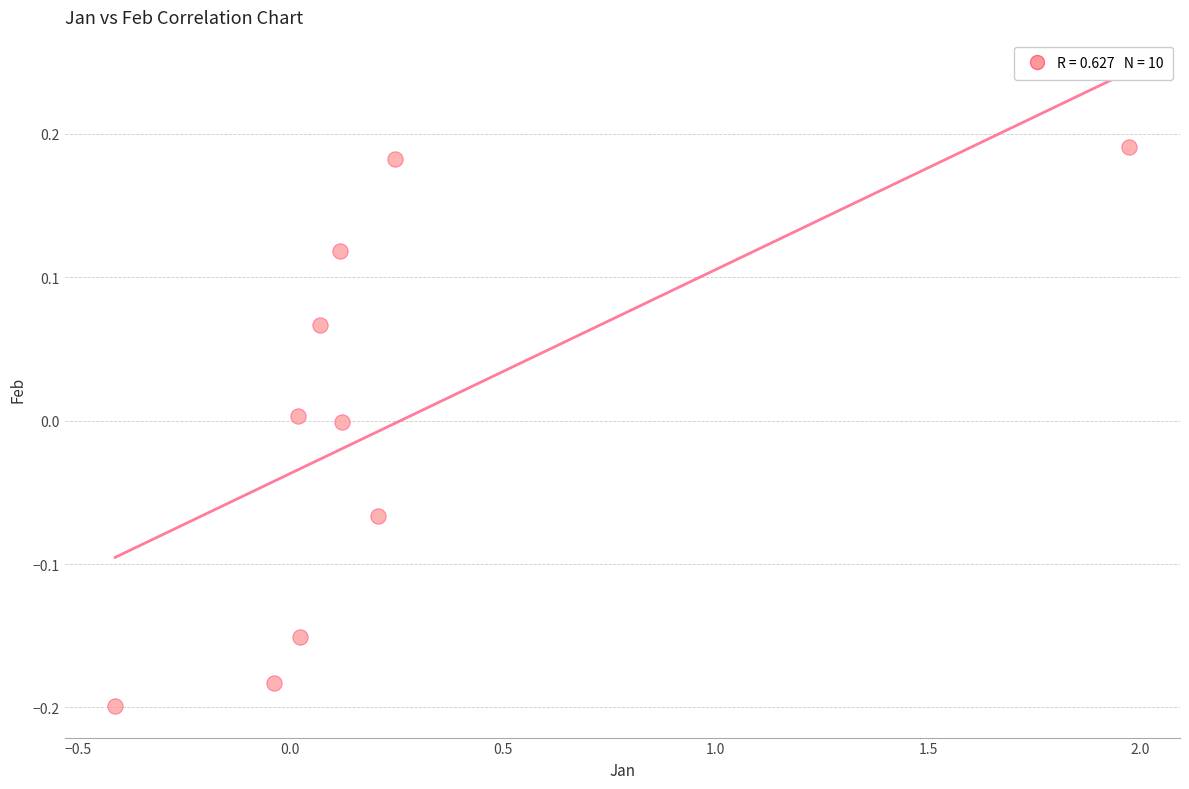

What is the range of X values (max minus min)?

2.4